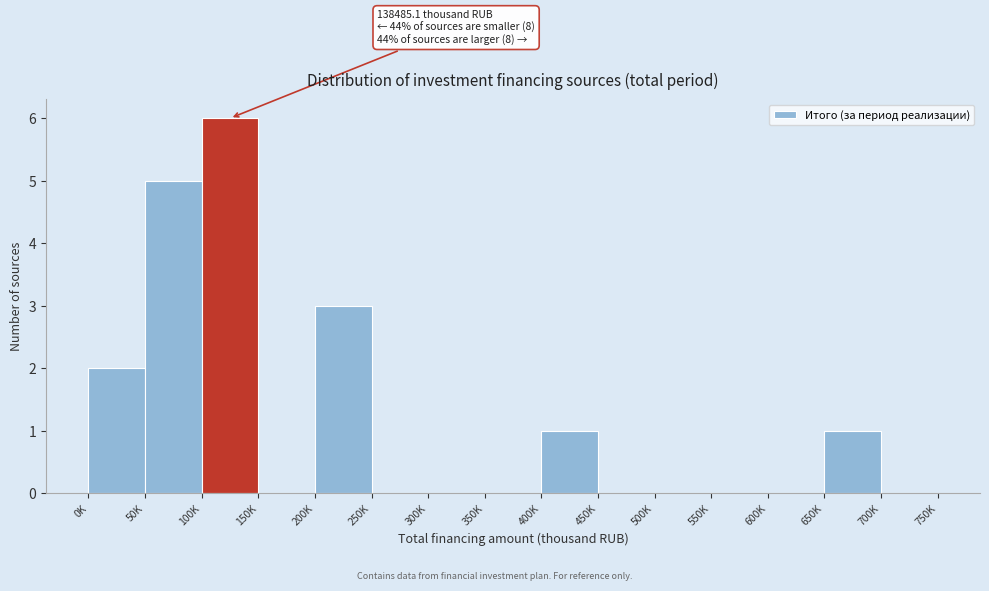

Reading left to right, list all the values displayed in this chart.

0K=2	50K=5	100K=6	150K=0	200K=3	250K=0	300K=0	350K=0	400K=1	450K=0	500K=0	550K=0	600K=0	650K=1	700K=0